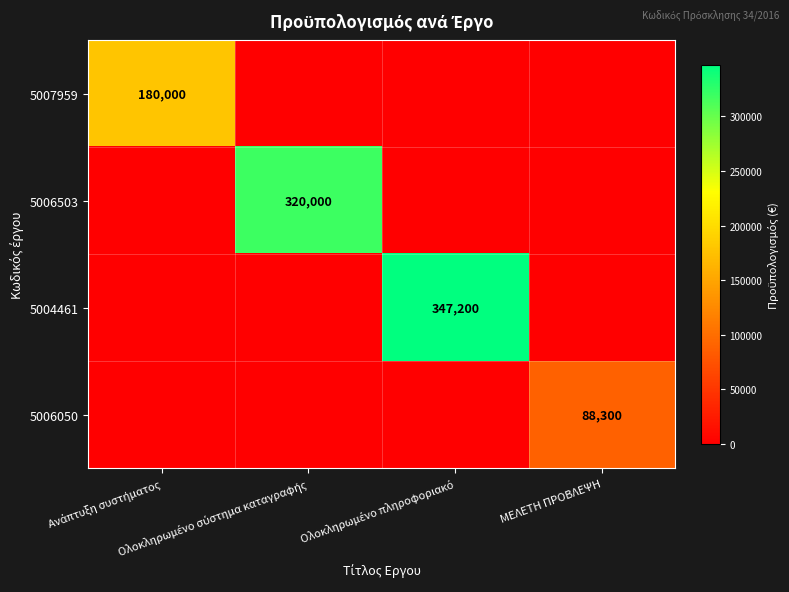

At which label does 5004461 reach its minimum?

Ανάπτυξη συστήματος